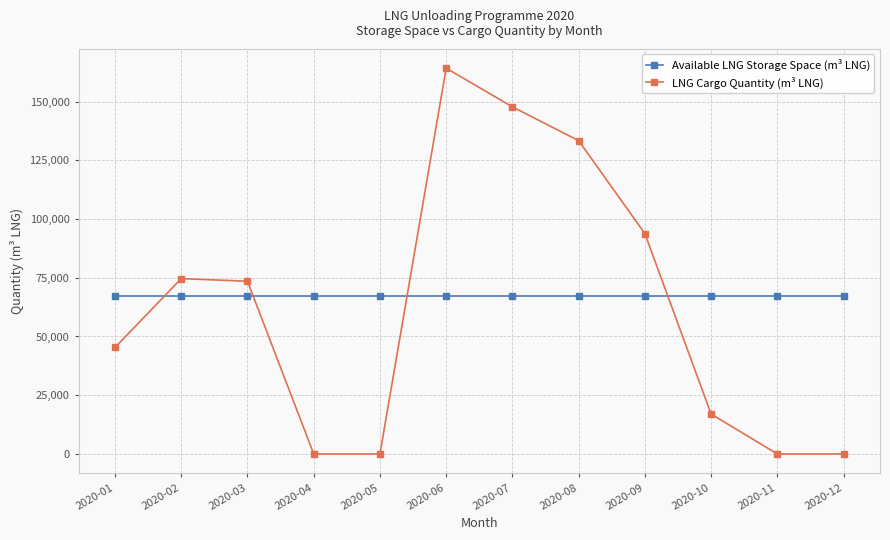

How many intersections are there between Available LNG Storage Space (m³ LNG) and LNG Cargo Quantity (m³ LNG)?

4